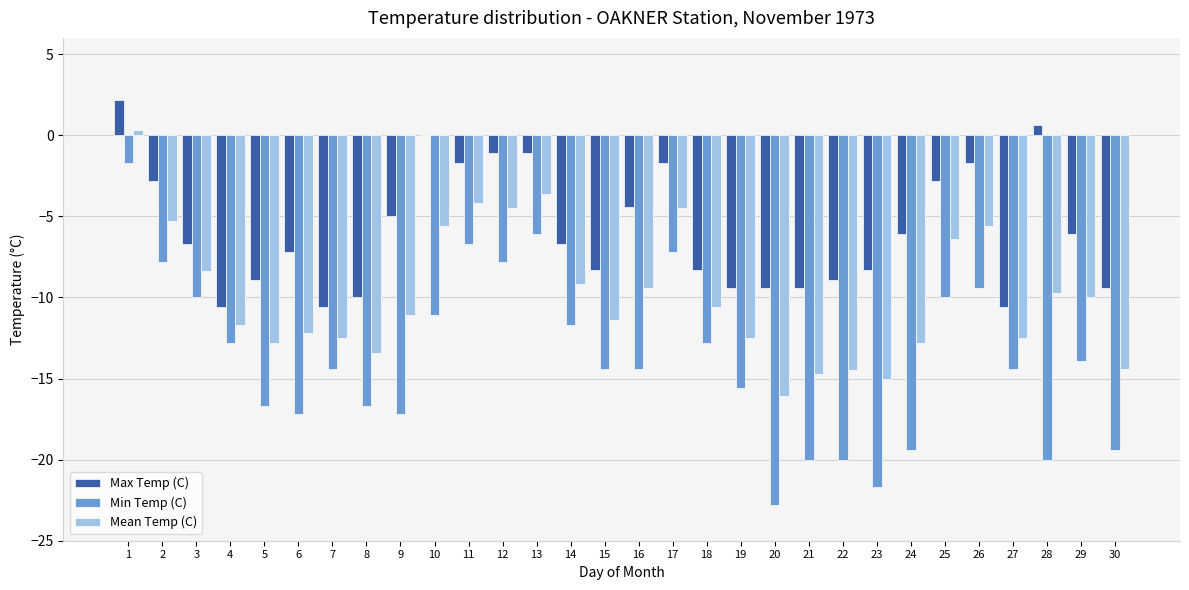

Is it true that Min Temp (C) equals -10.0 at 25?

True